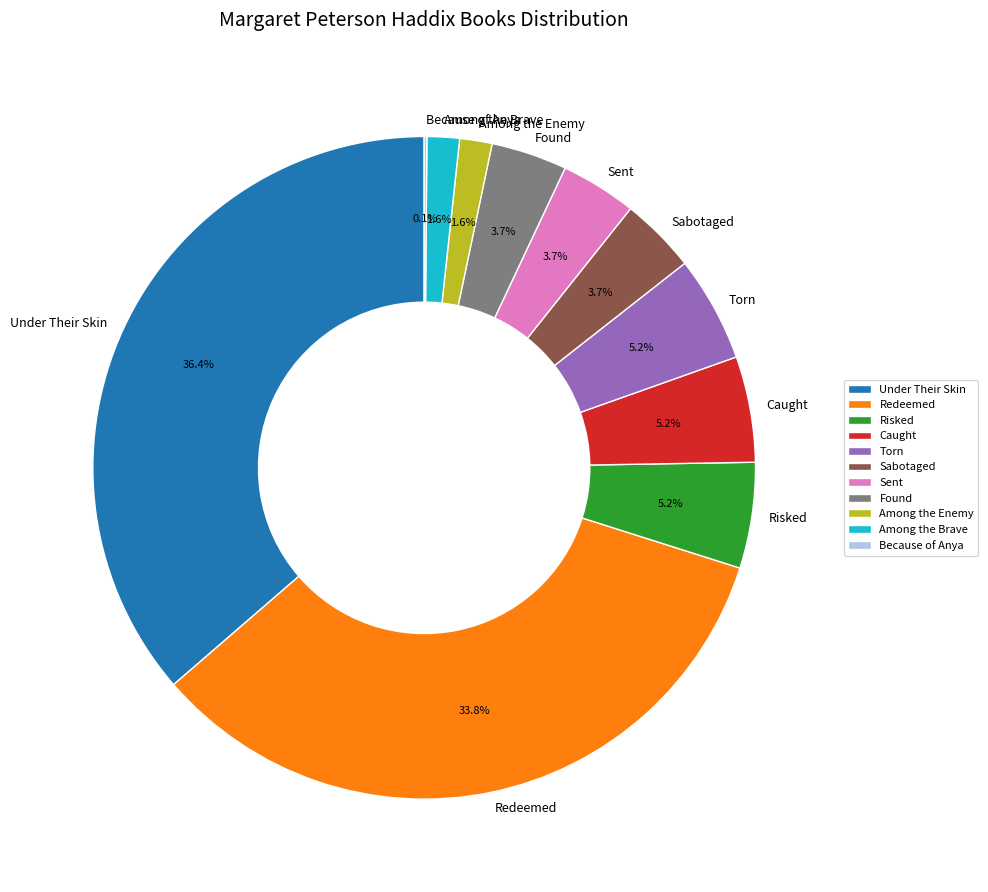

Is it true that Under Their Skin is 45% of the pie?

False